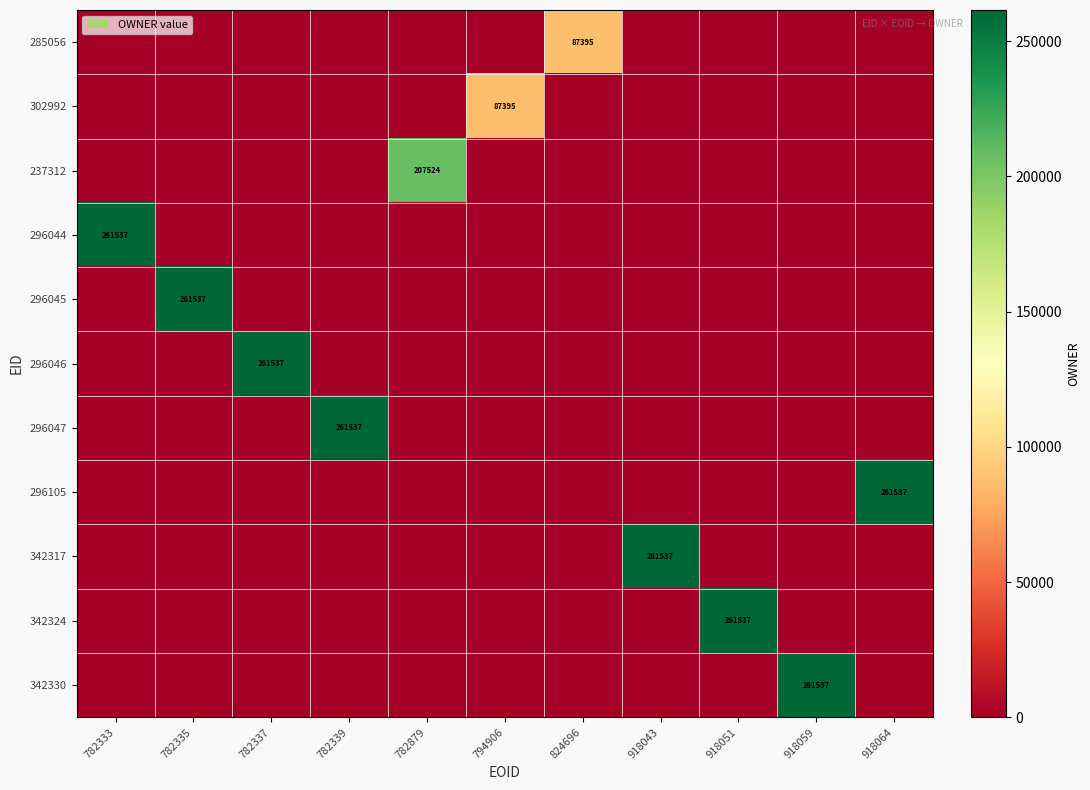

The value of 342317 at 918043 is 154957. True or false?

False